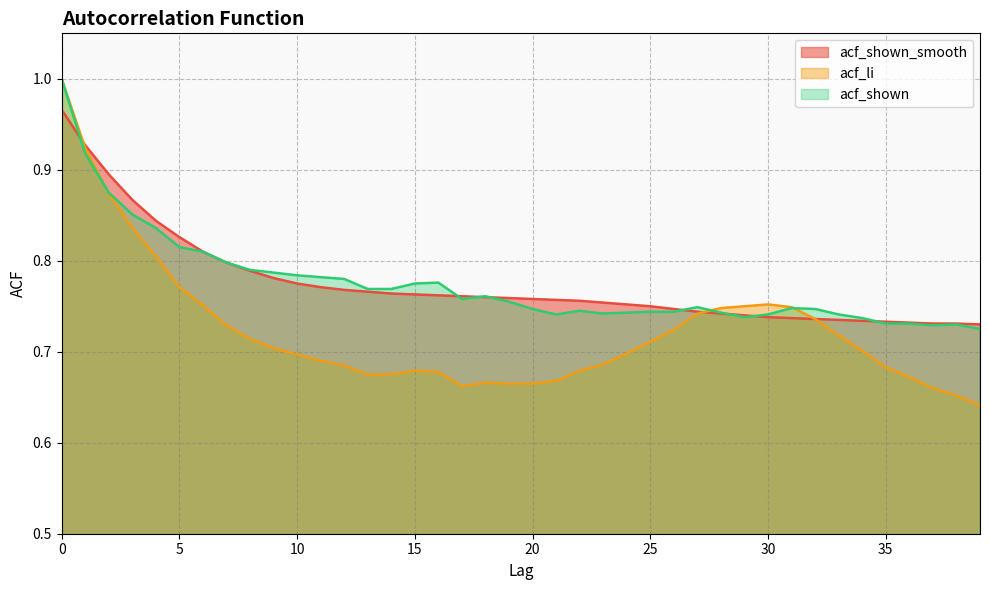

Does the chart have visible grid lines?

Yes